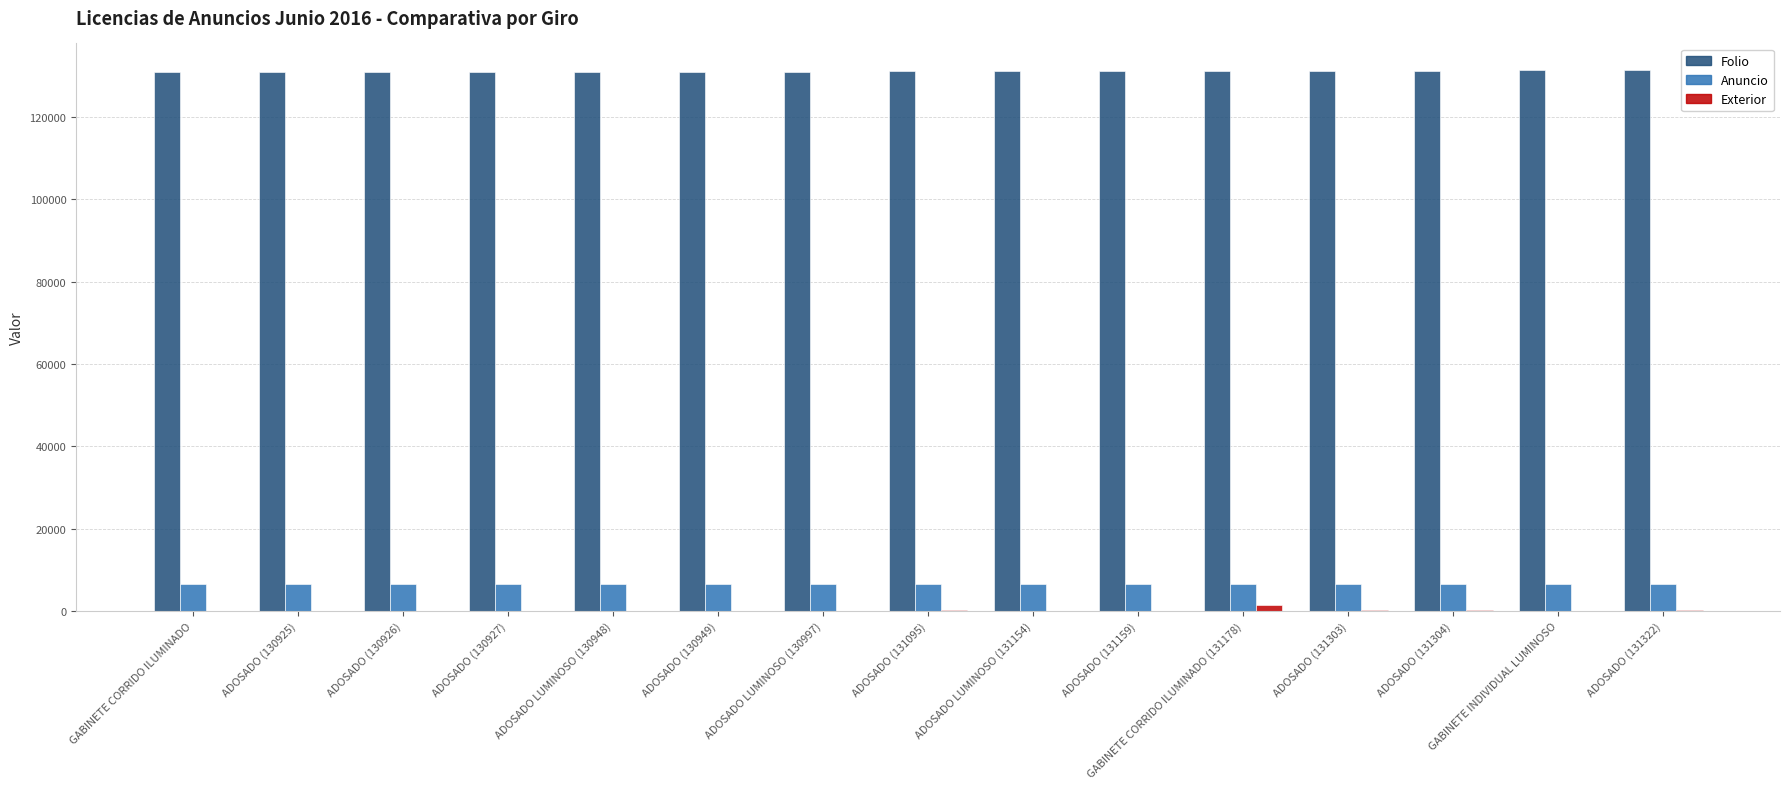

The value of Folio at ADOSADO (131095) is 131095. True or false?

True